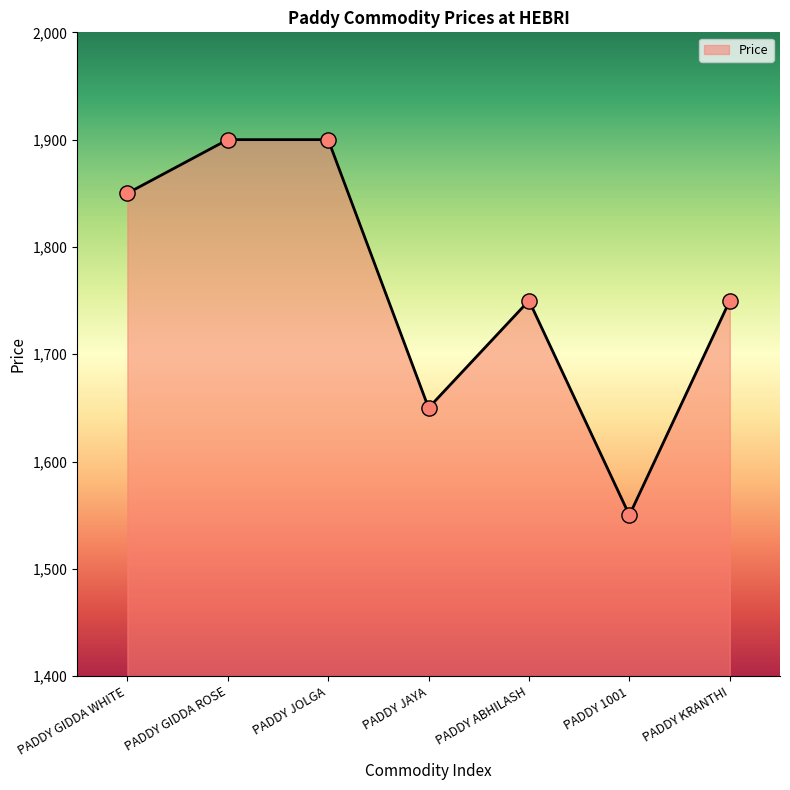

Approximately how many times larger is the value at PADDY KRANTHI compared to PADDY JAYA?

1.1